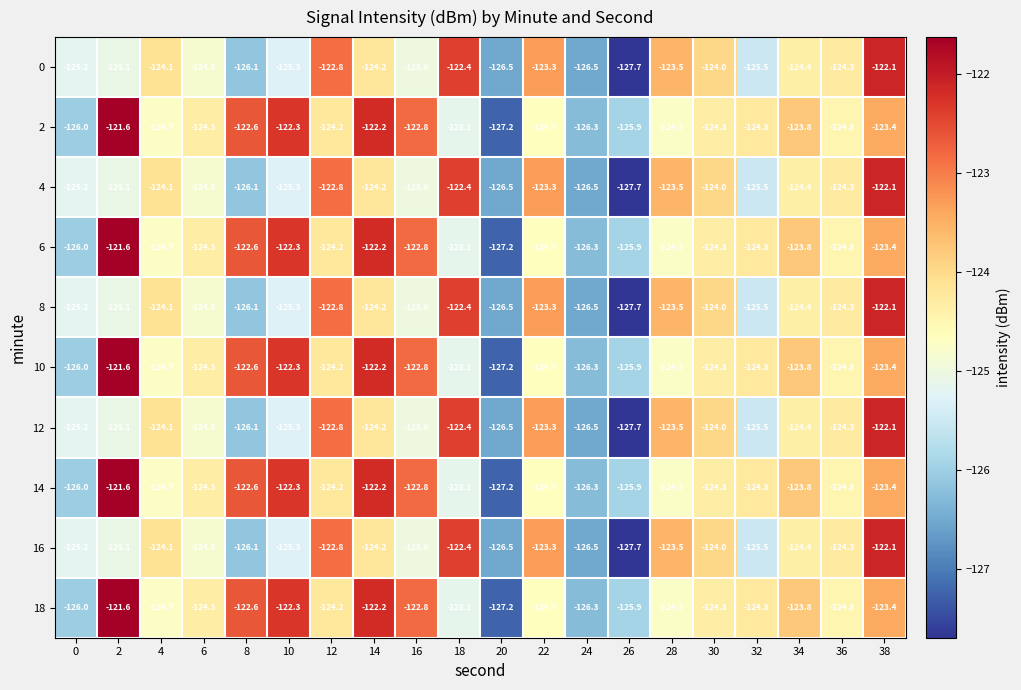

How many data points does each series have?

20